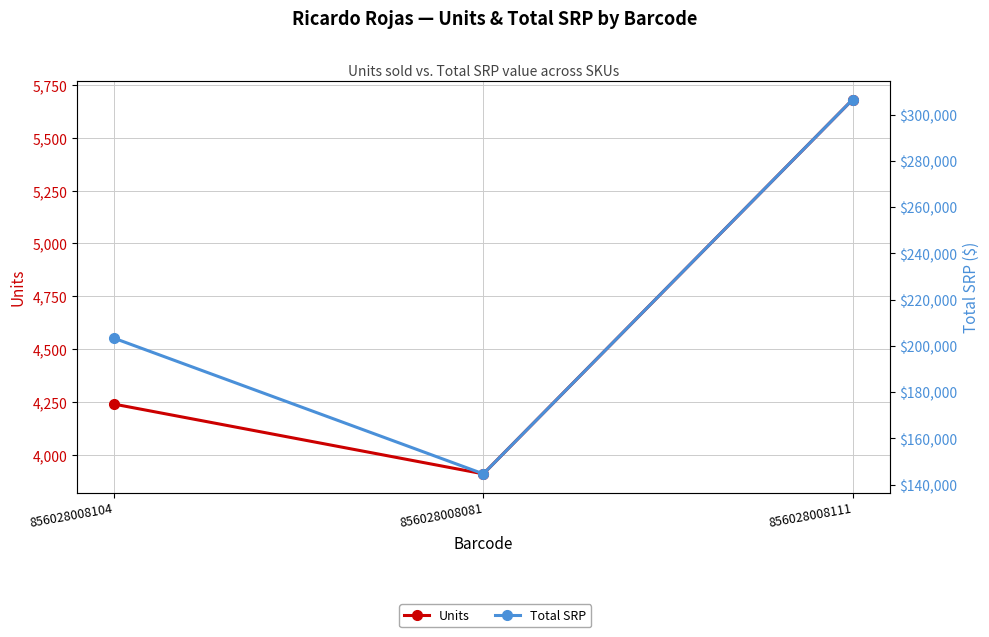

What is the minimum value shown in the chart?

3910.0